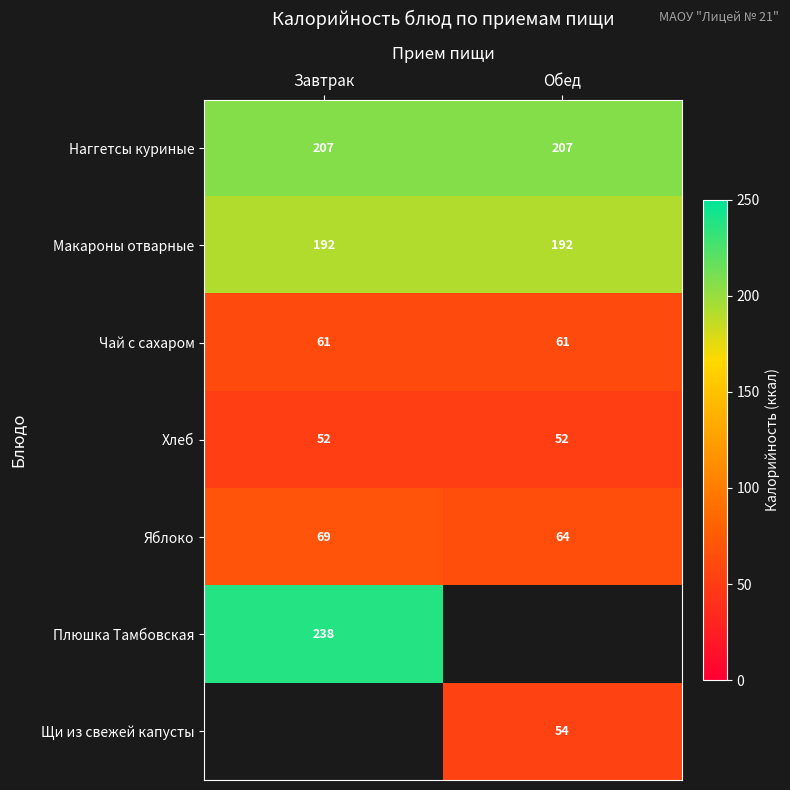

What is the sum of the Хлеб values at Обед and Завтрак?

104